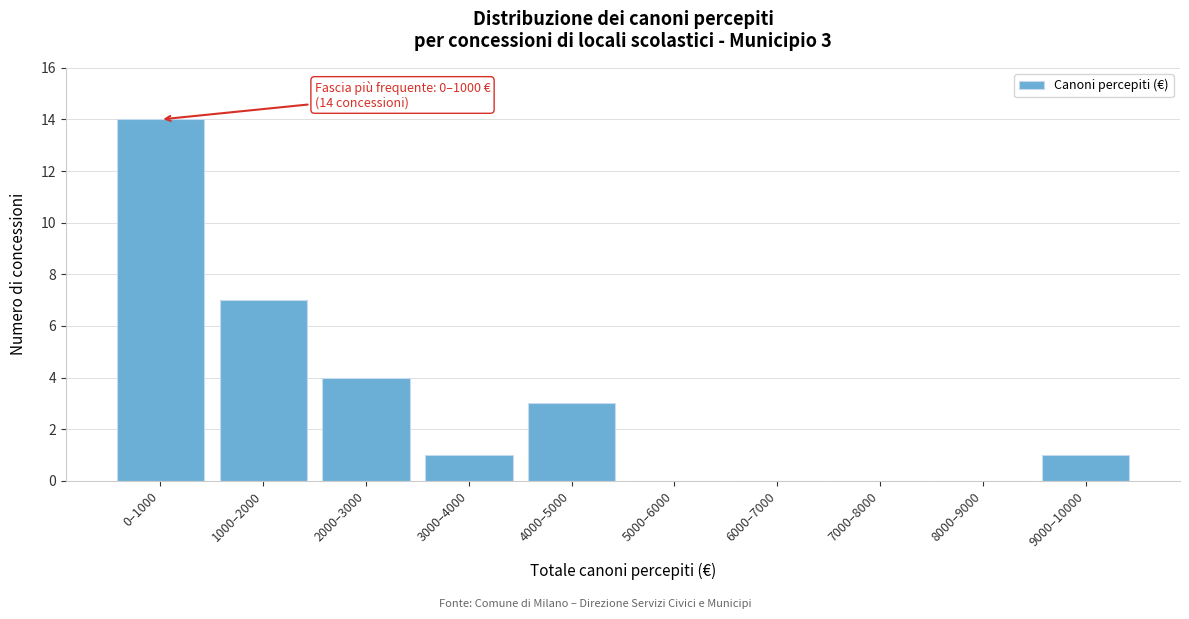

Reading left to right, transcribe all the data shown in this chart.

0–1000=14	1000–2000=7	2000–3000=4	3000–4000=1	4000–5000=3	5000–6000=0	6000–7000=0	7000–8000=0	8000–9000=0	9000–10000=1